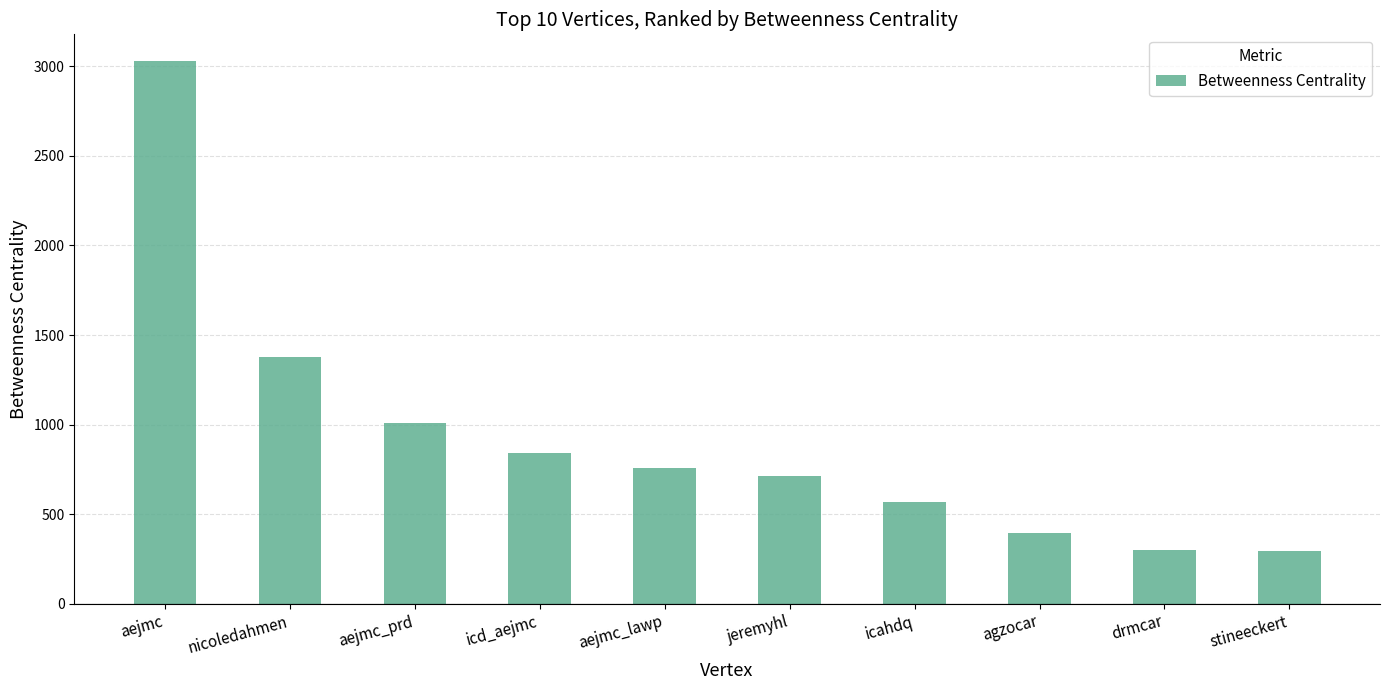

The value at aejmc_lawp is 1139.4. True or false?

False